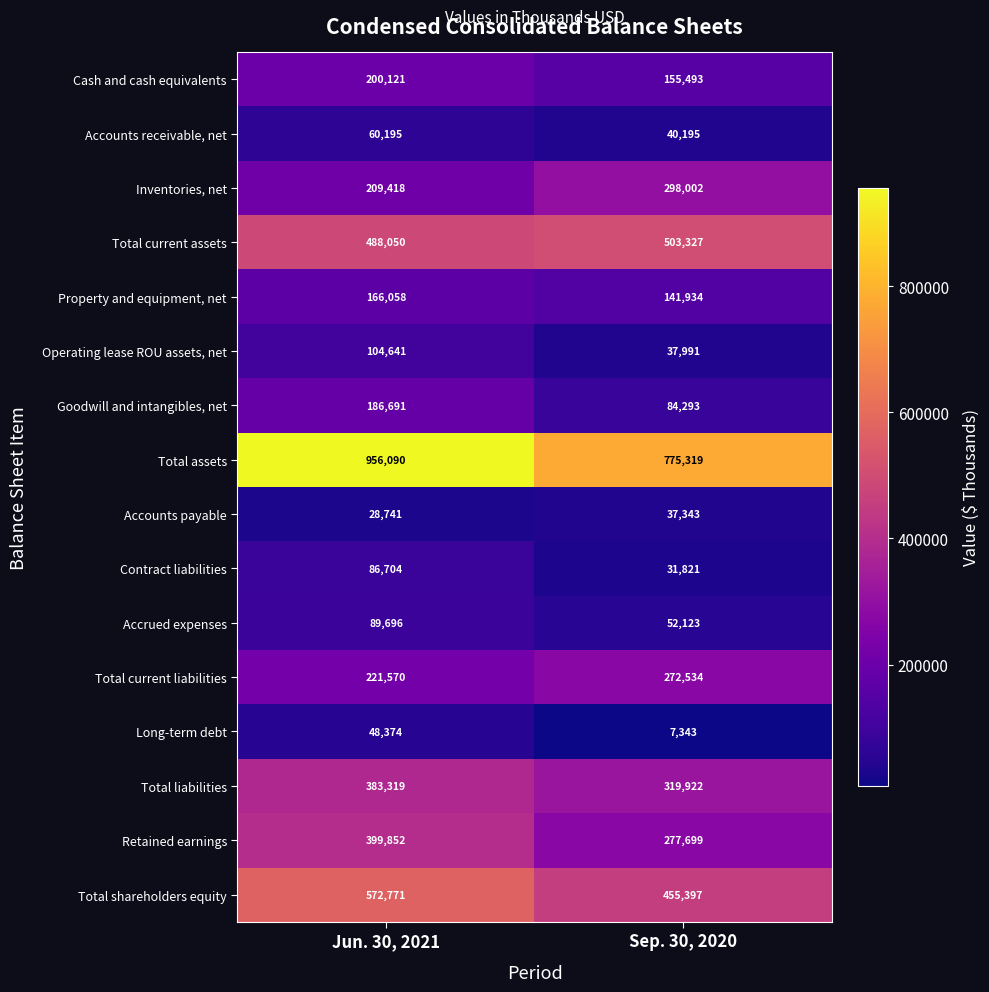

Read the Accounts receivable, net value at Sep. 30, 2020.

40195